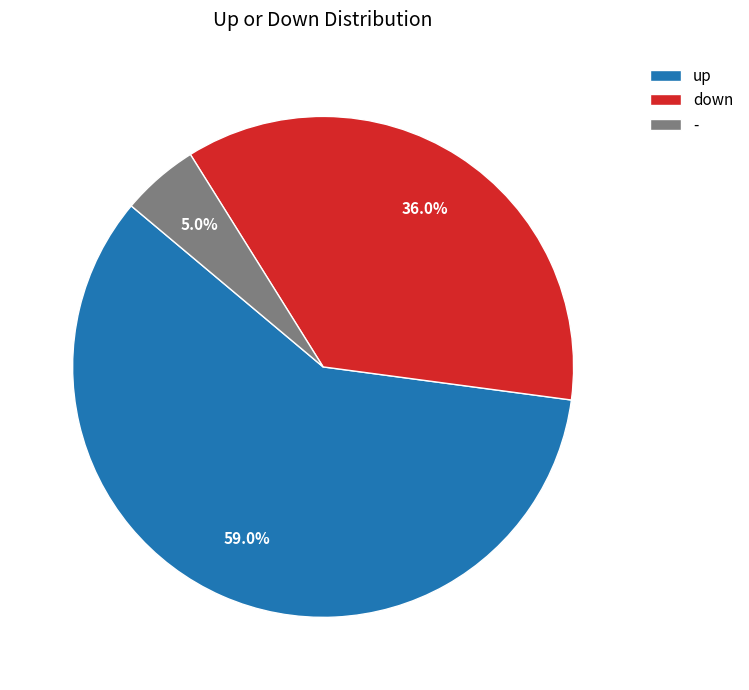

What portion of the pie excludes up?

41.0%